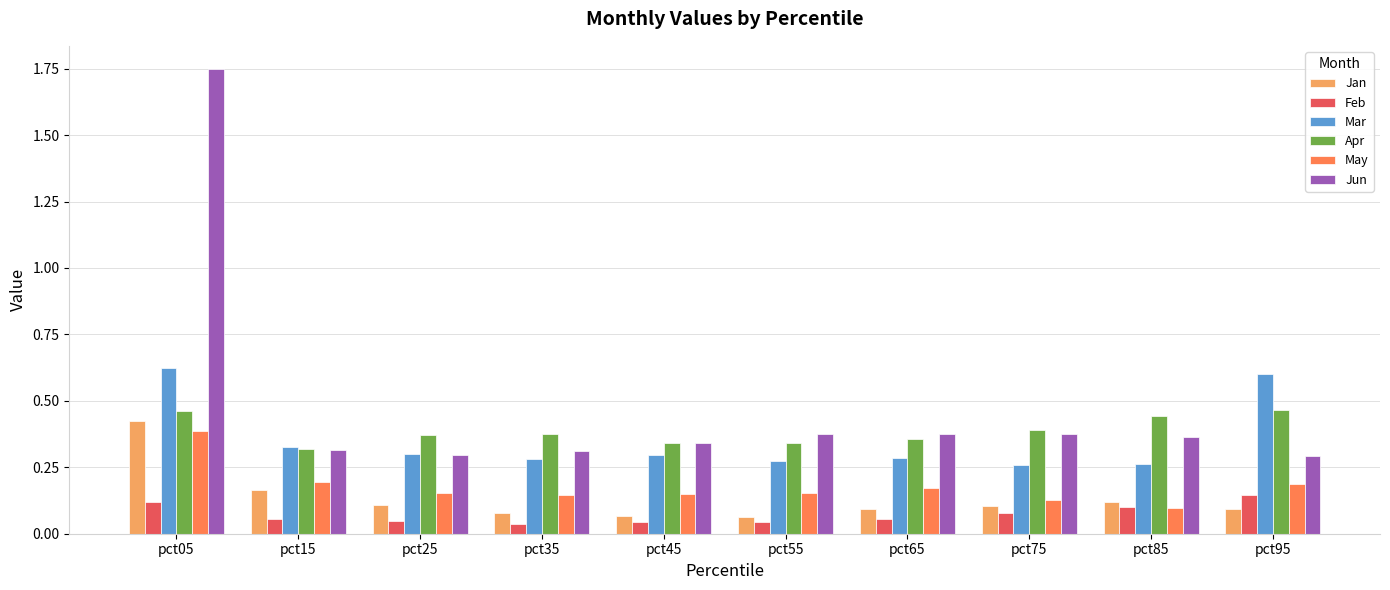

What is the sum of all Mar values?

3.5